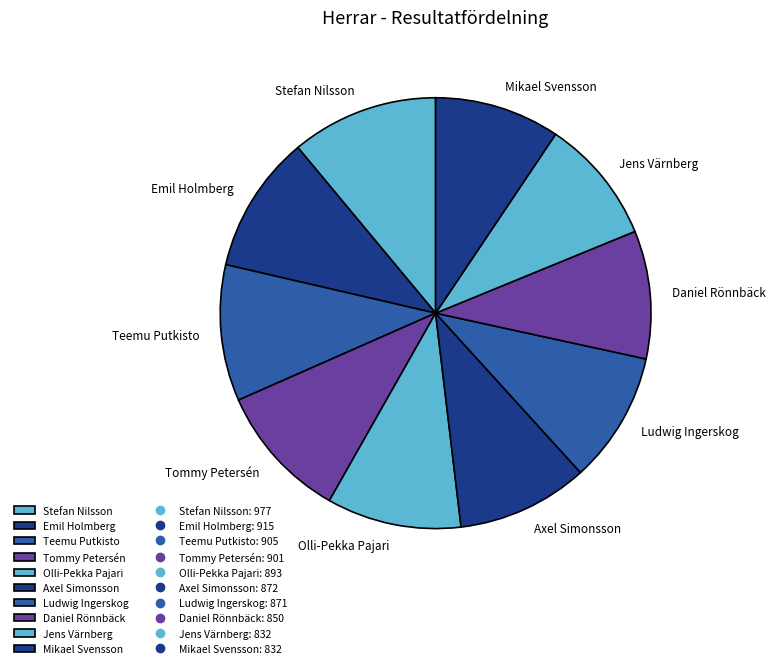

The Ludwig Ingerskog slice represents 10% of the pie. True or false?

True